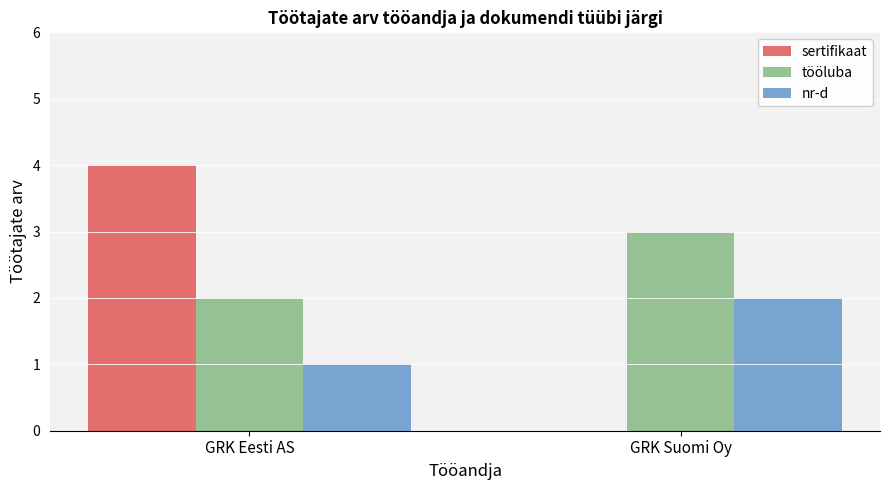

True or false: nr-d has a value of 1 at GRK Suomi Oy.

False